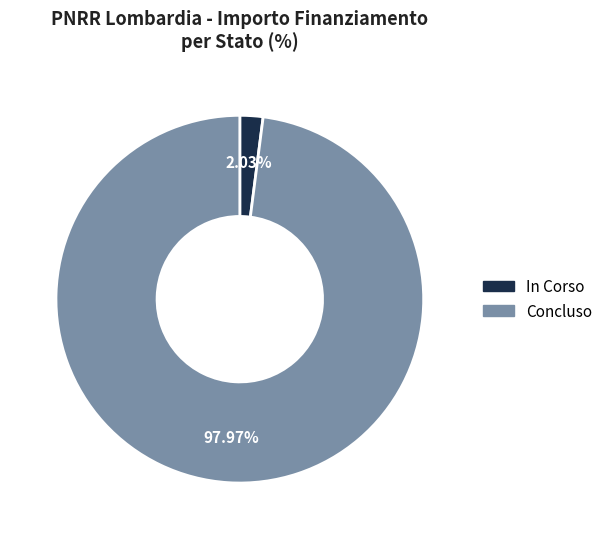

Approximately how many times larger is the value at Concluso compared to In Corso?

48.3